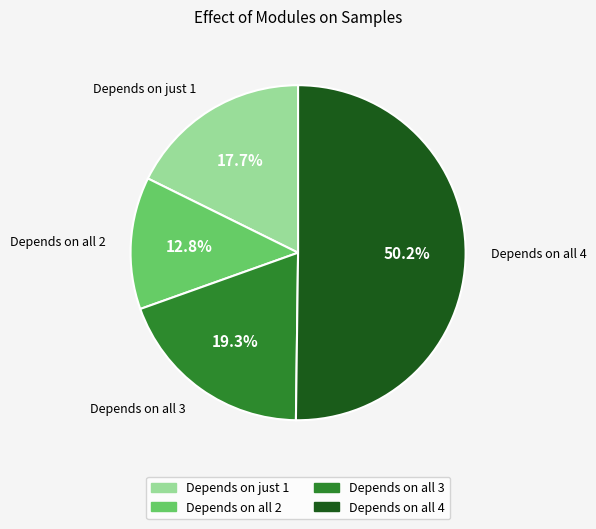

How many segments does this pie chart have?

4